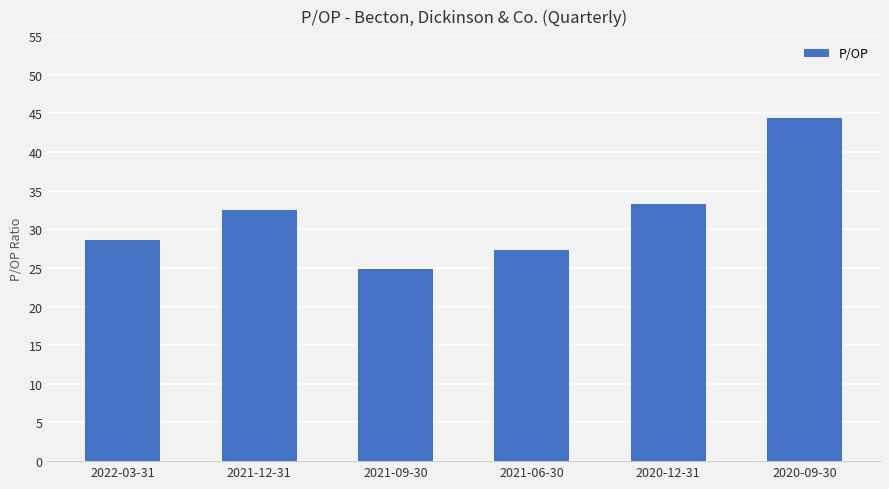

Which label corresponds to the largest value in the chart?

2020-09-30